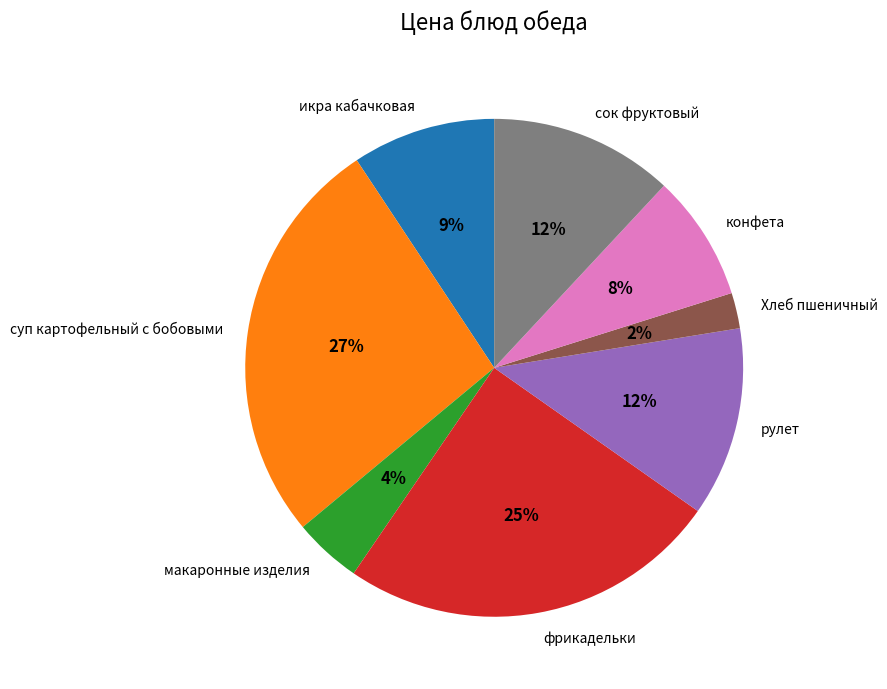

To the nearest percent, what percentage of the pie is суп картофельный с бобовыми?

27%